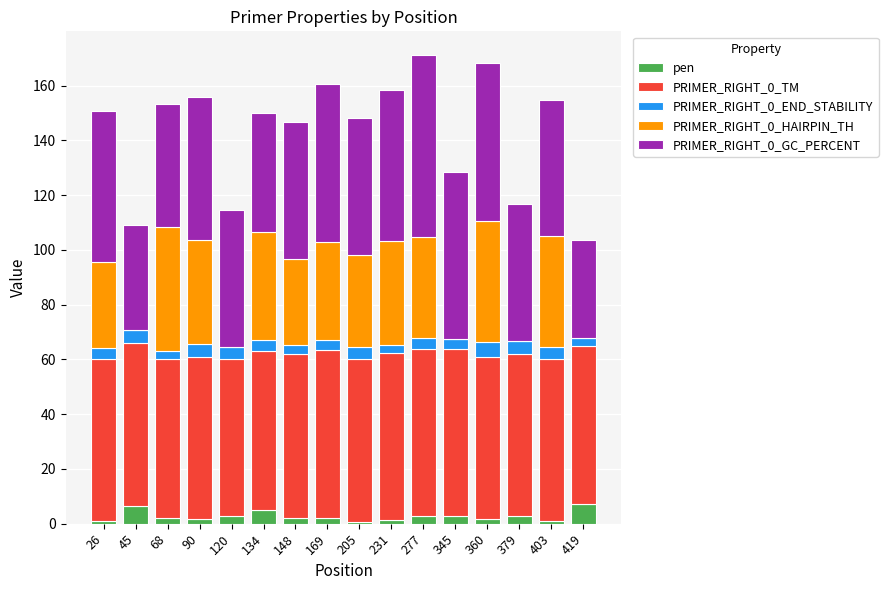

How many distinct data groups are displayed?

5